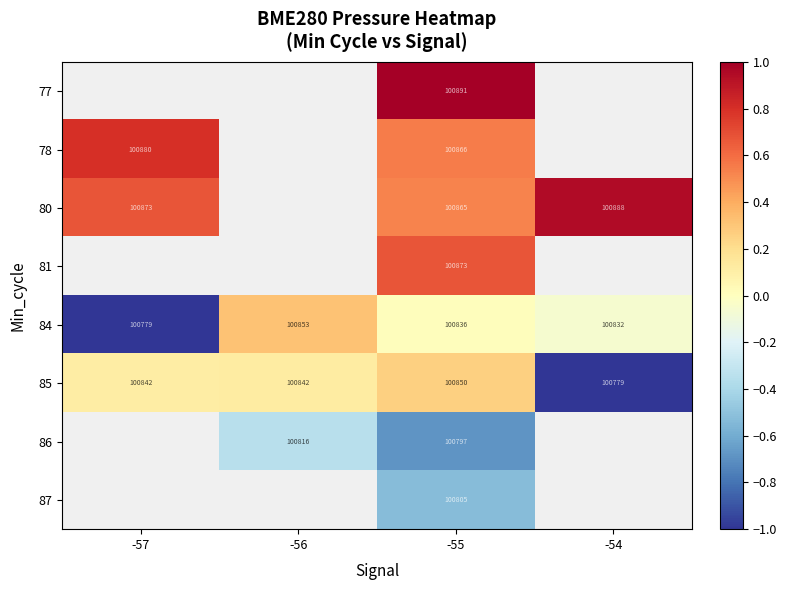

Between -56 and -54, which is larger?

-54